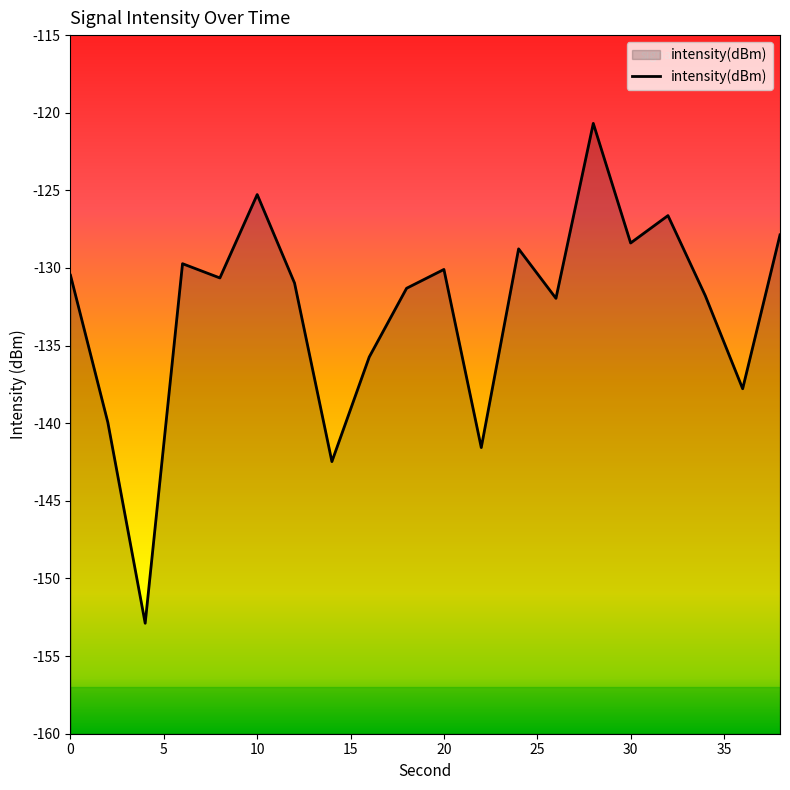

How many lines are shown in the chart?

1